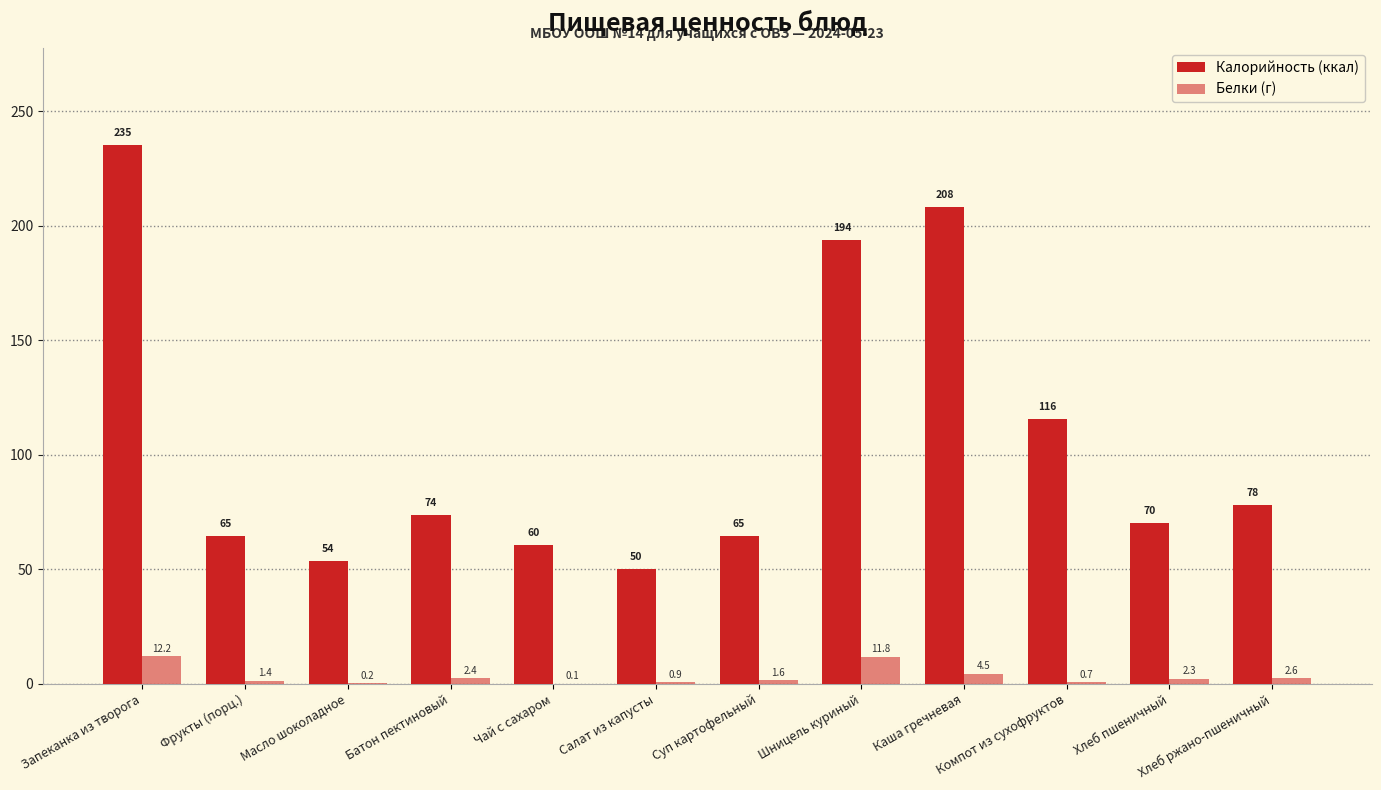

What is the difference between the maximum and minimum values in the Калорийность (ккал) series?

185.2